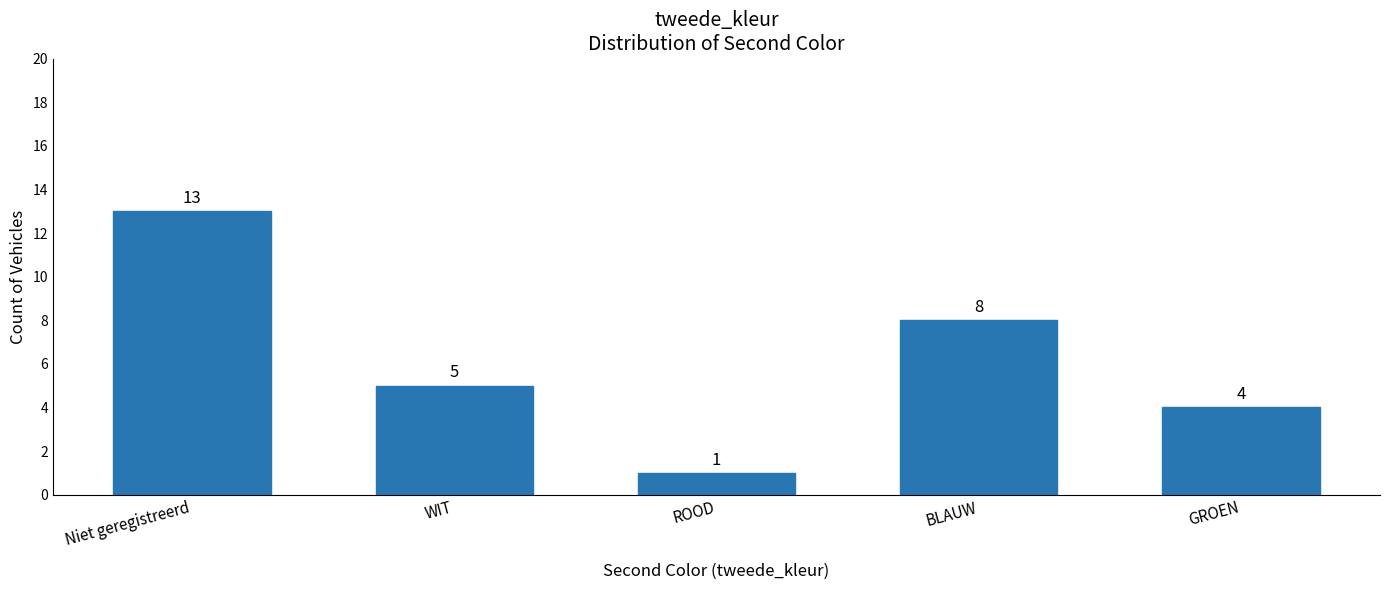

What is the change in value from WIT to GROEN?

-1